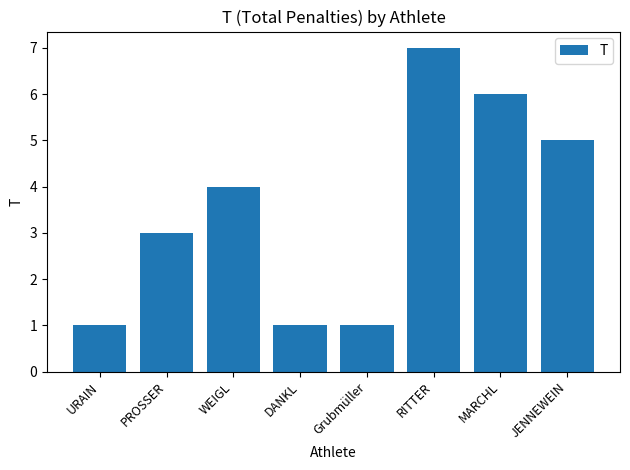

What position from the left is PROSSER?

2